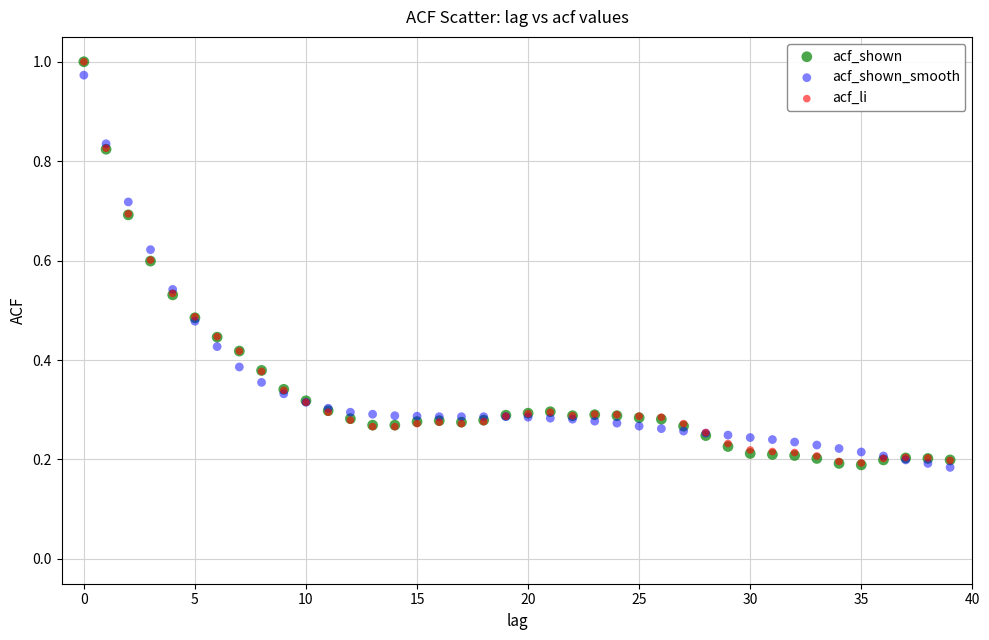

What are all the series names shown in the legend?

acf_shown, acf_shown_smooth, acf_li